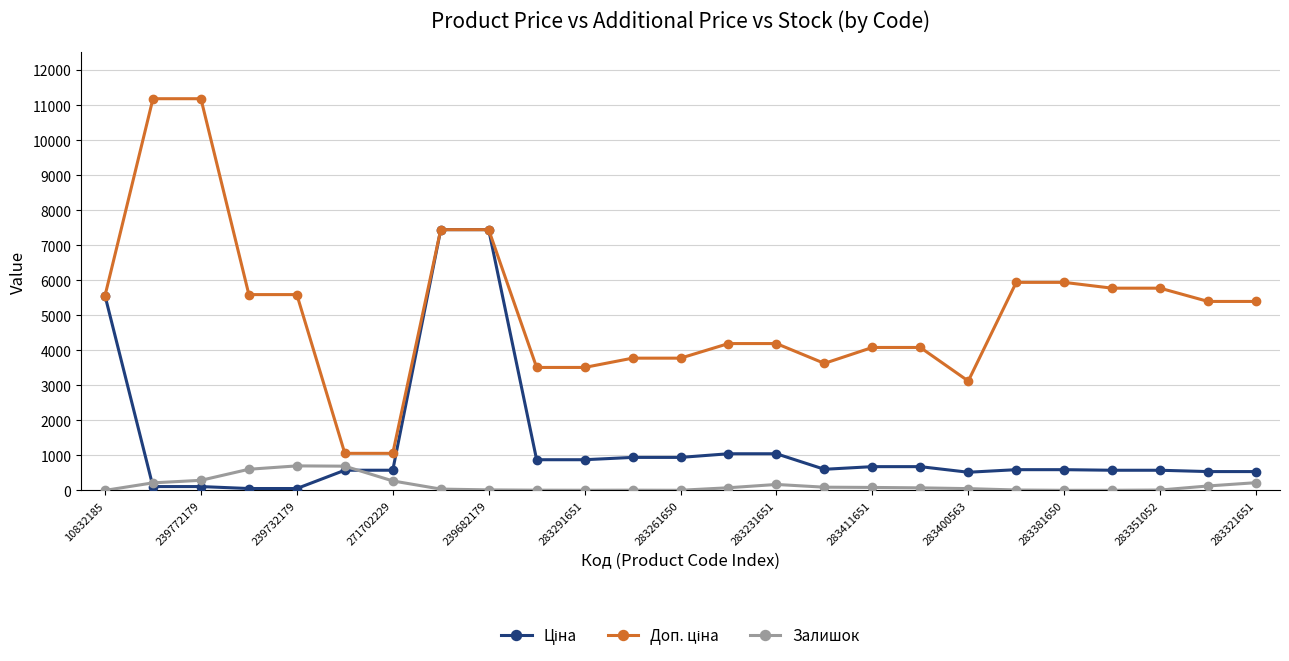

True or false: Залишок has more than 1 points higher than both neighbors.

True